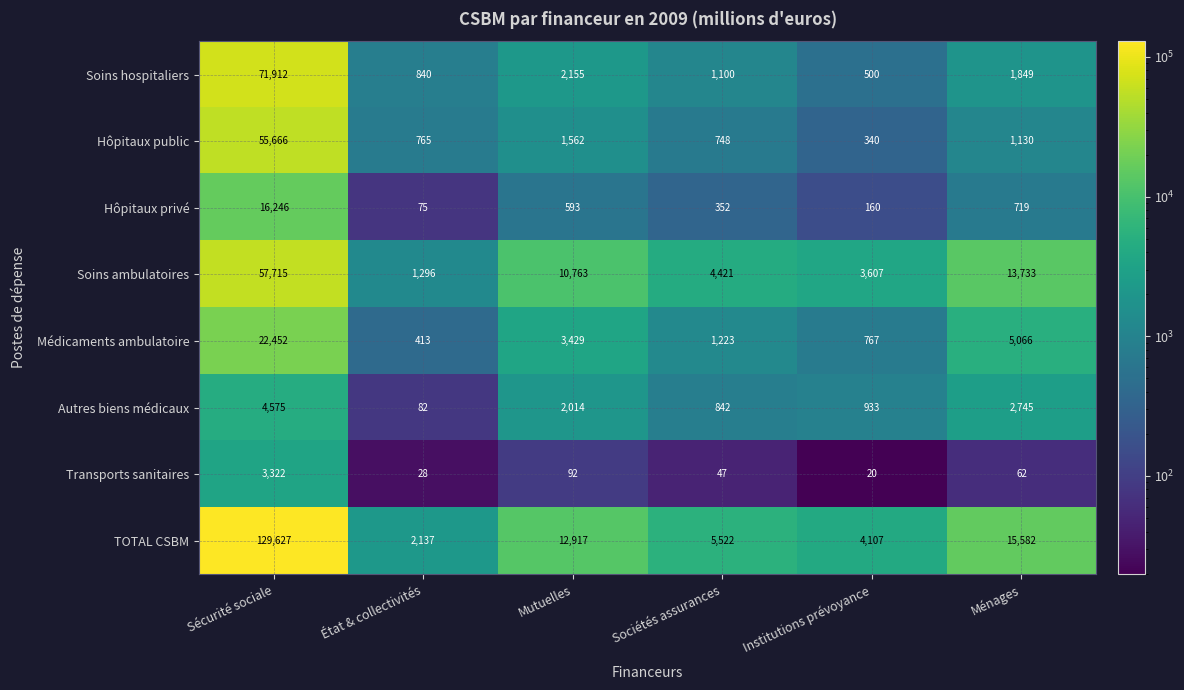

Where does the Soins hospitaliers series first go above 1849?

Sécurité sociale